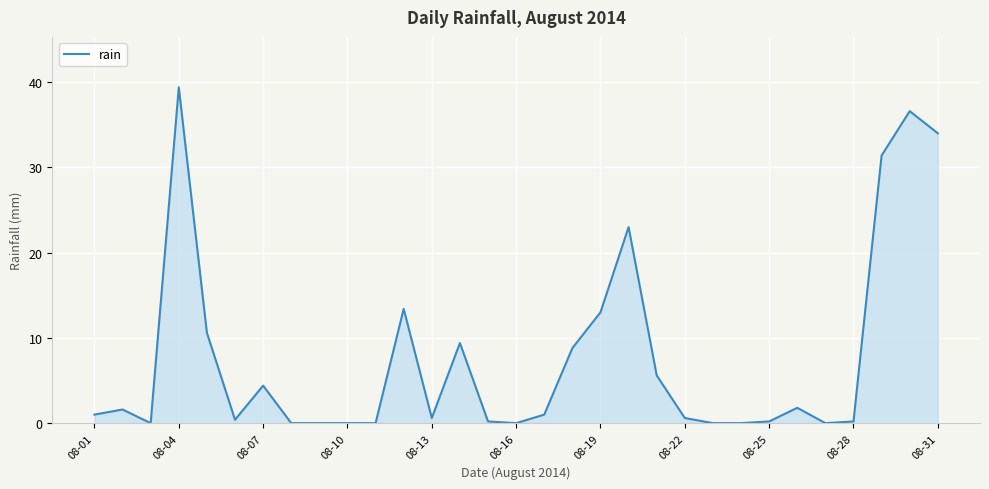

What is the difference between the maximum and minimum values?

39.4